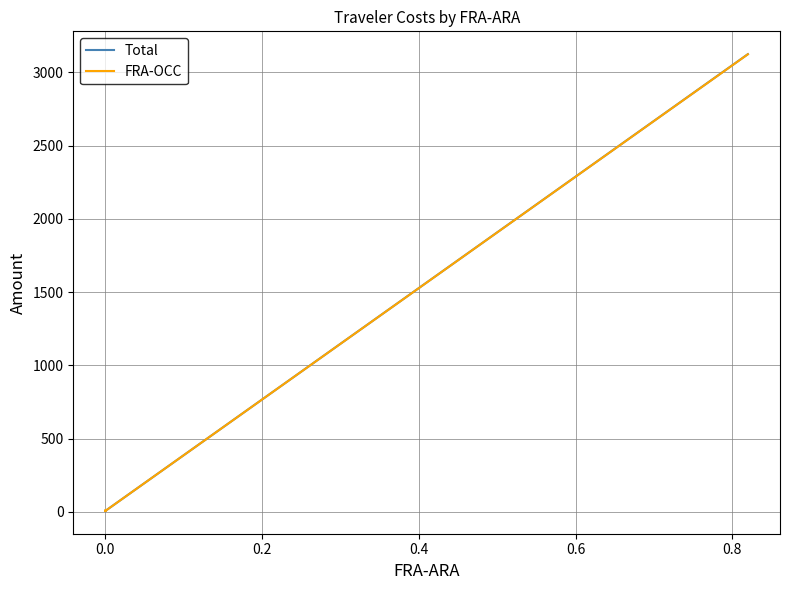

What are all the series names shown in the legend?

Total, FRA-OCC